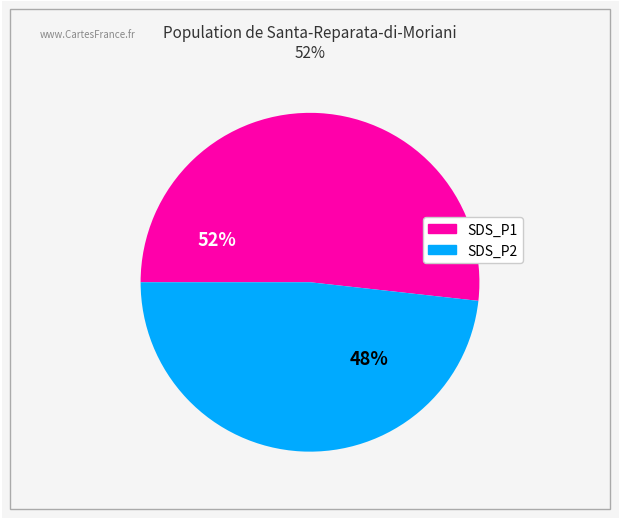

The SDS_P1 slice represents 65% of the pie. True or false?

False